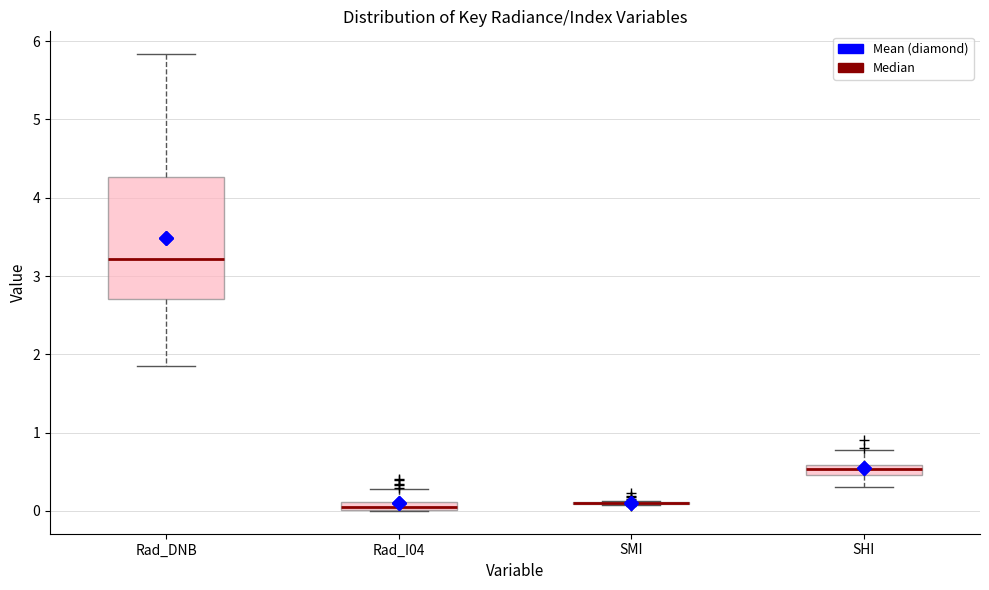

Comparing the boxes themselves (not the whiskers), which one is the tallest?

Rad_DNB